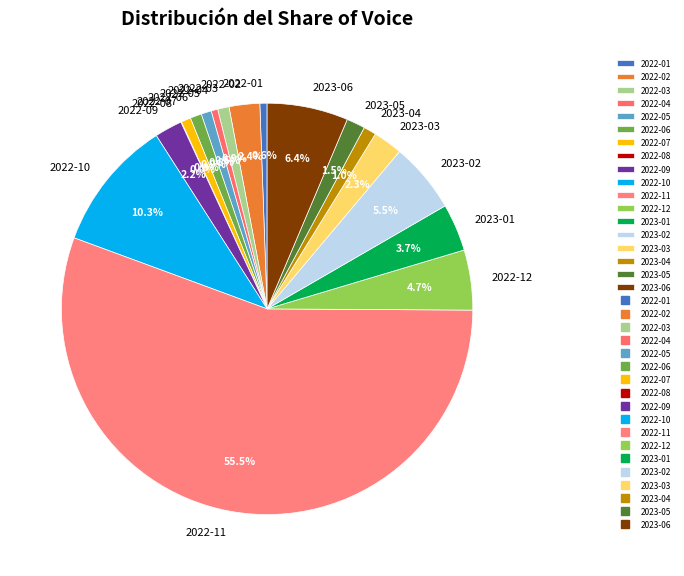

To the nearest percent, what percentage of the pie is 2022-01?

1%